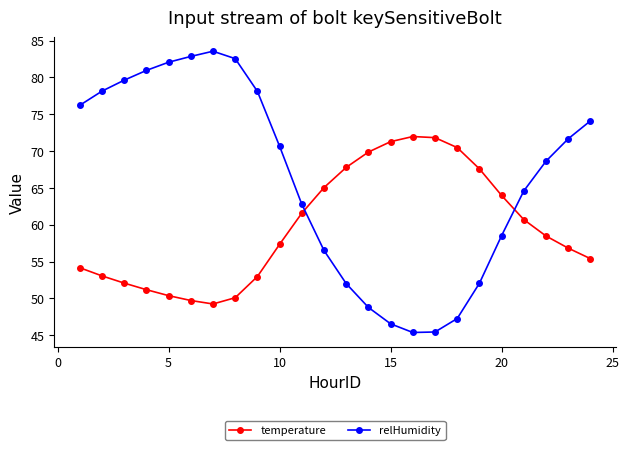

List the series in order of their peak value, lowest first.

temperature, relHumidity